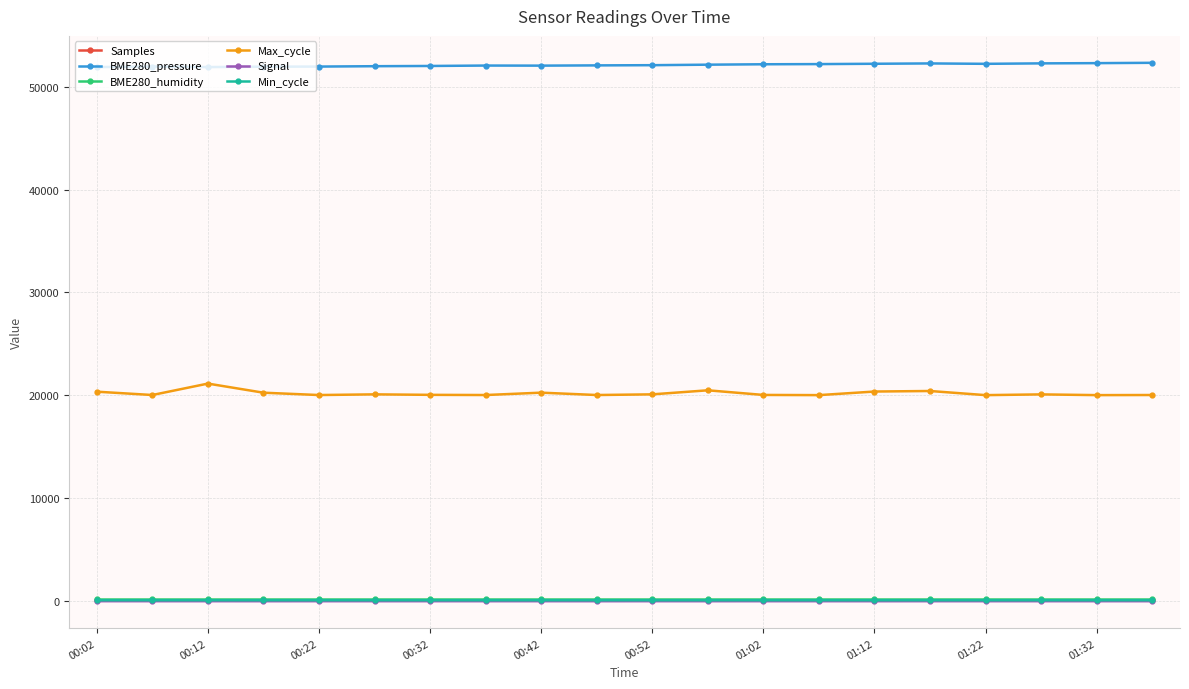

Which category has the highest value across all series?

01:37